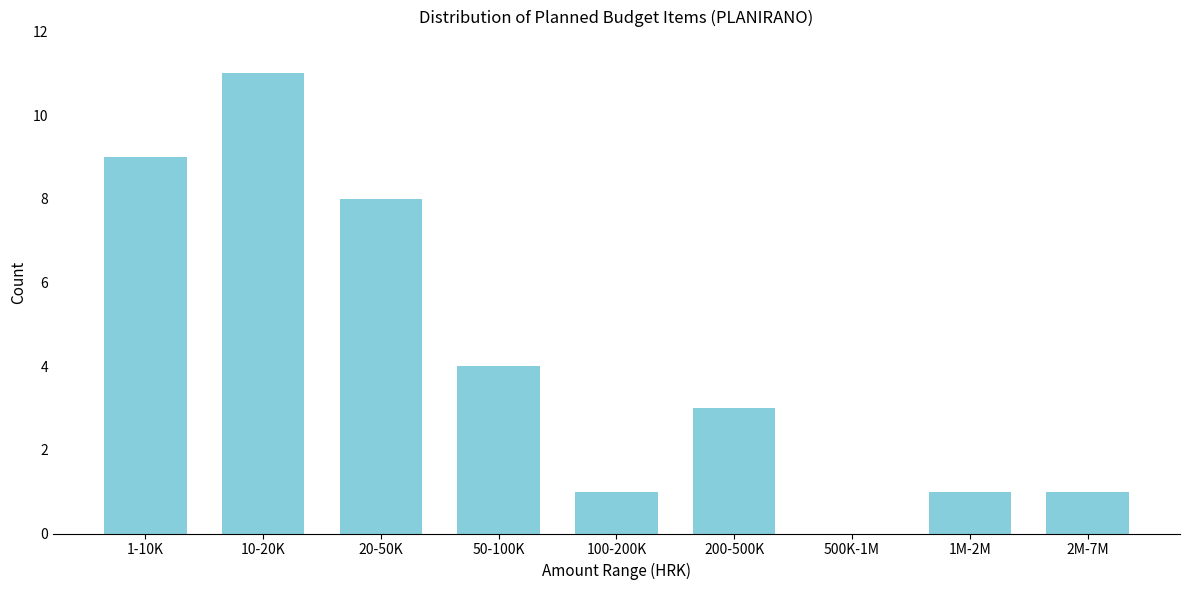

Reading left to right, what are all the values shown in this chart?

1-10K=9	10-20K=11	20-50K=8	50-100K=4	100-200K=1	200-500K=3	500K-1M=0	1M-2M=1	2M-7M=1